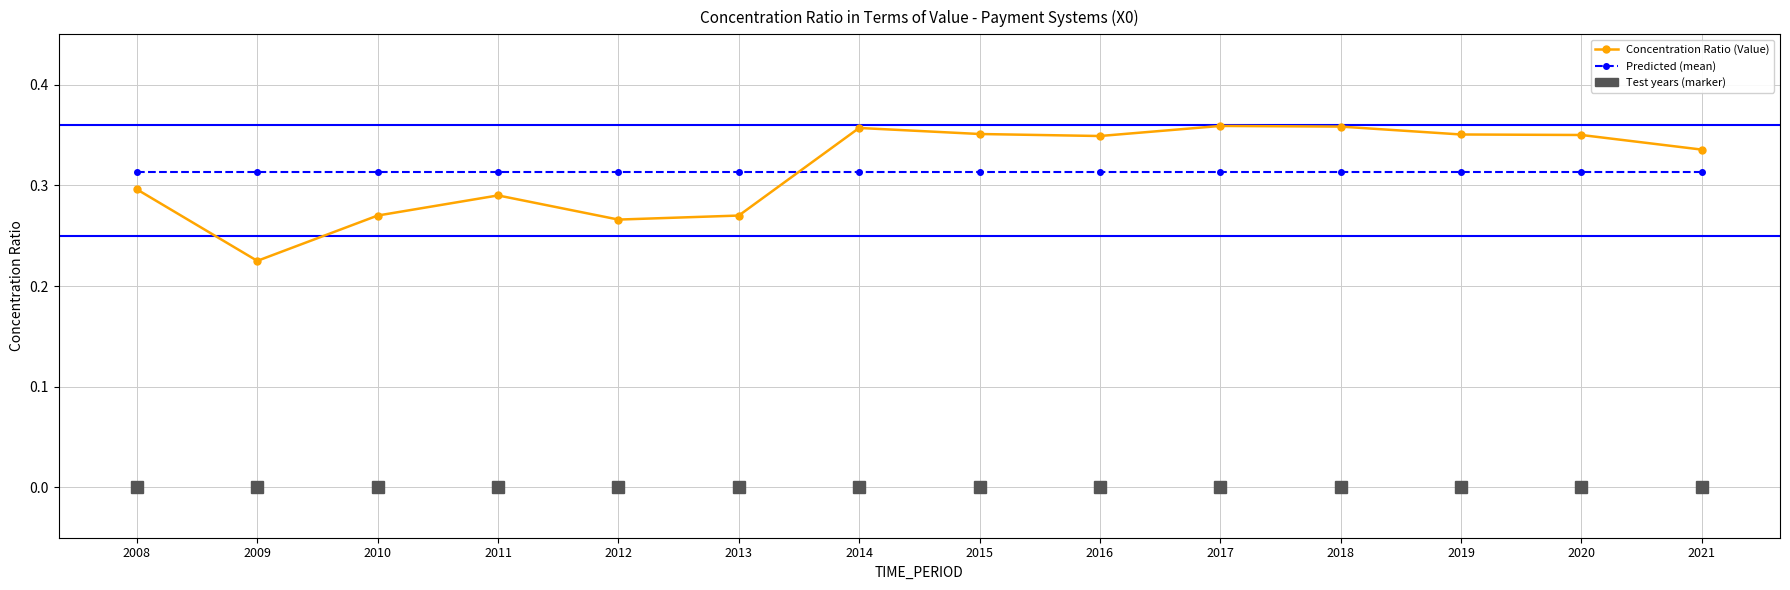

Between which two adjacent categories do Concentration Ratio (Value) and Predicted (mean) first intersect?

2013 and 2014